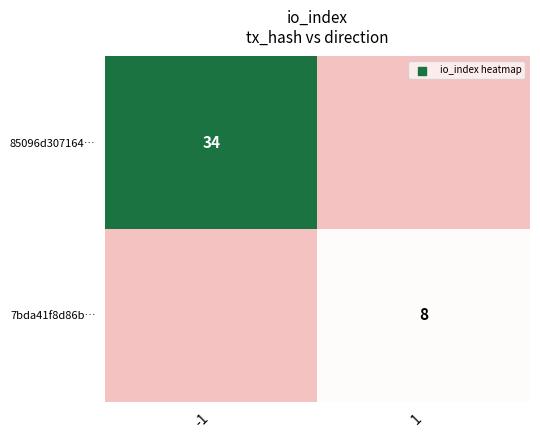

The value of 85096d307164… at -1 is 14. True or false?

False